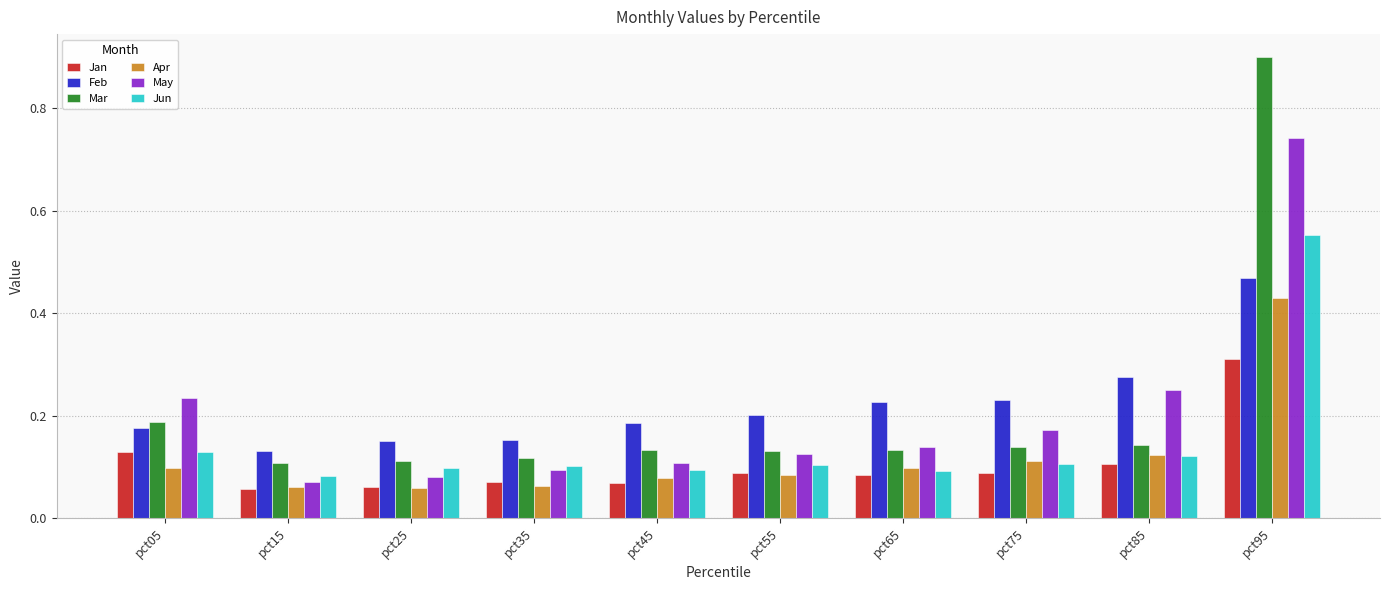

Does the chart contain stacked bars?

No